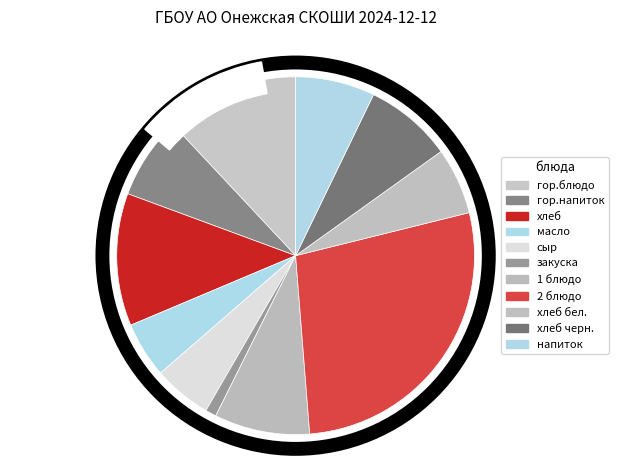

Count the number of slices in the pie.

11